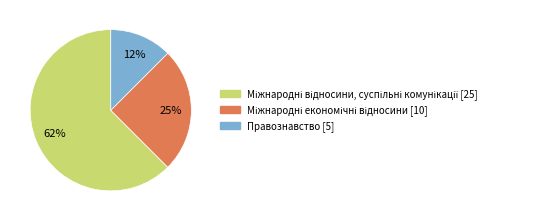

Is there a majority slice in this chart?

Yes